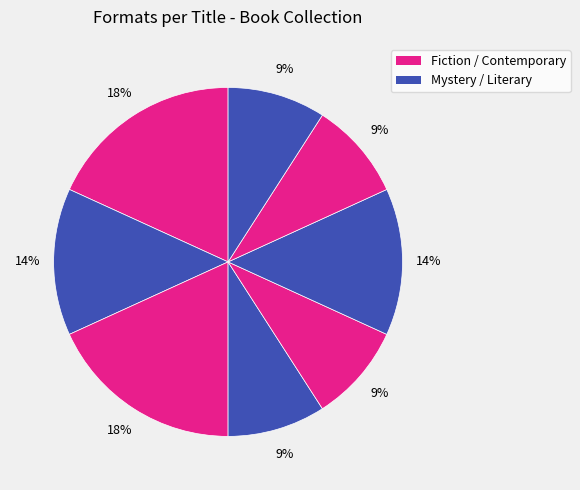

How many slices are in this pie chart?

8